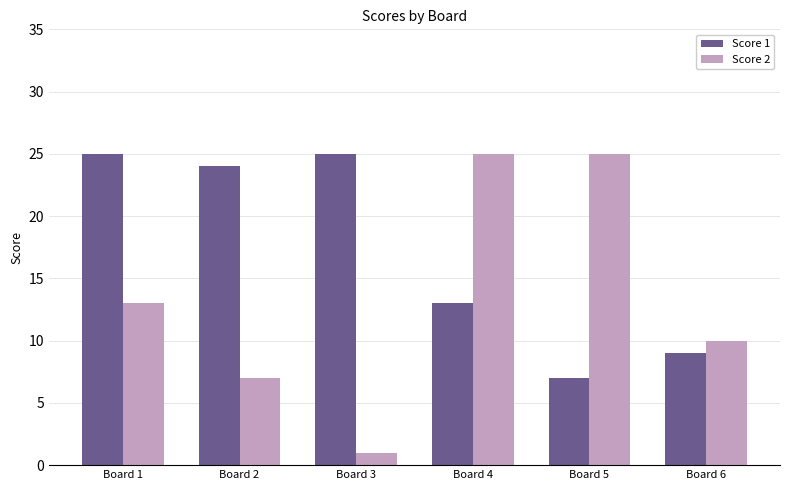

What is the total value across all series at Board 5?

32